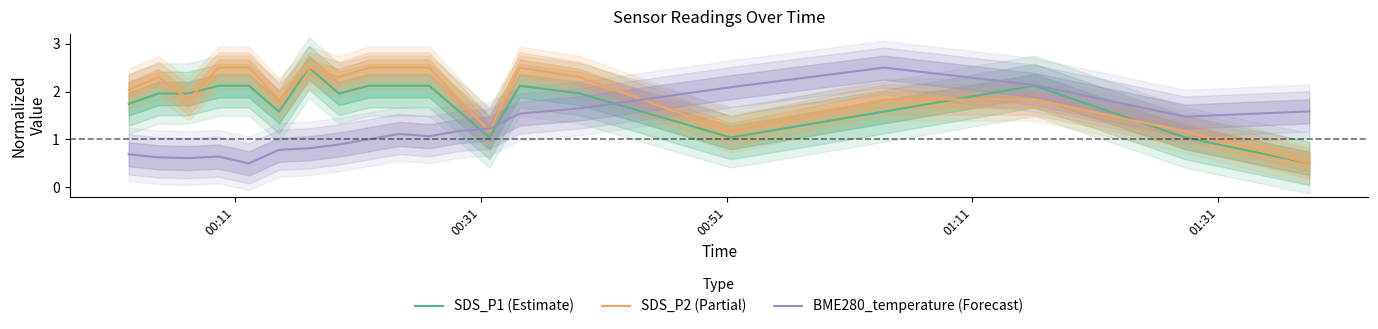

What is the minimum value for BME280_temperature (Forecast)?

0.5